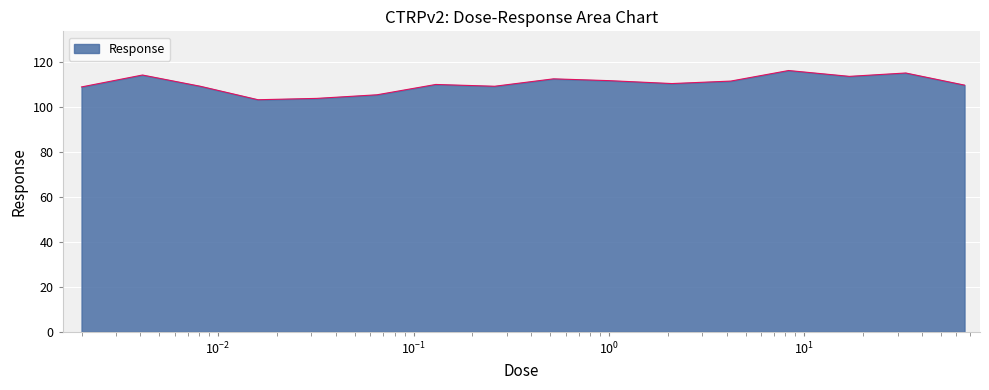

What is the difference between the maximum and minimum values?

13.0